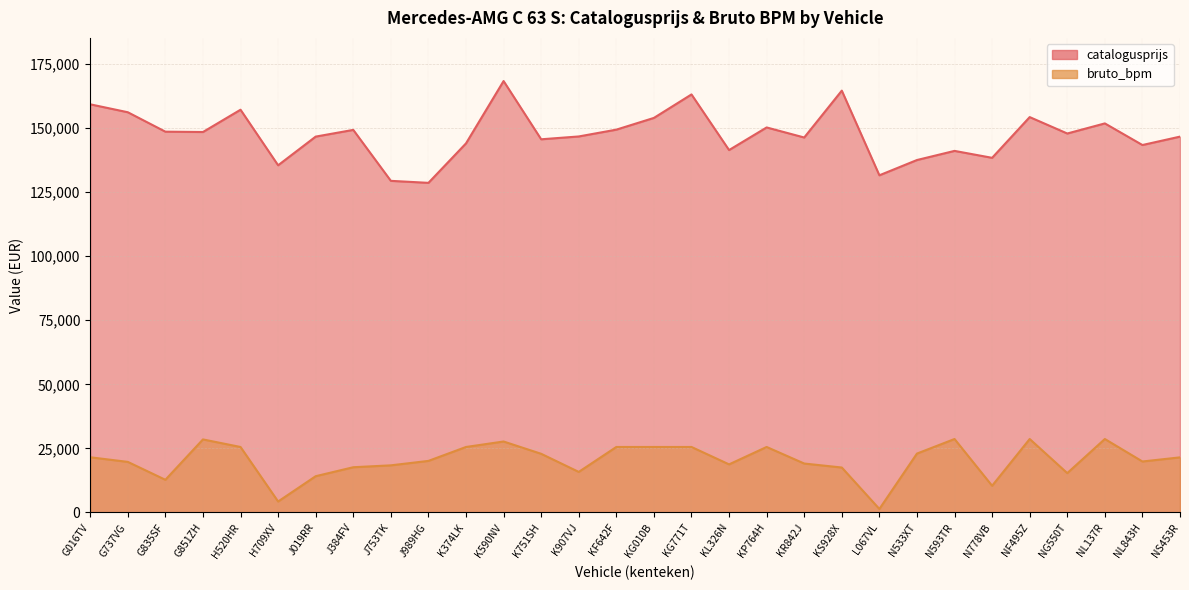

What is the difference between the second highest and minimum values in the bruto_bpm series?

27294